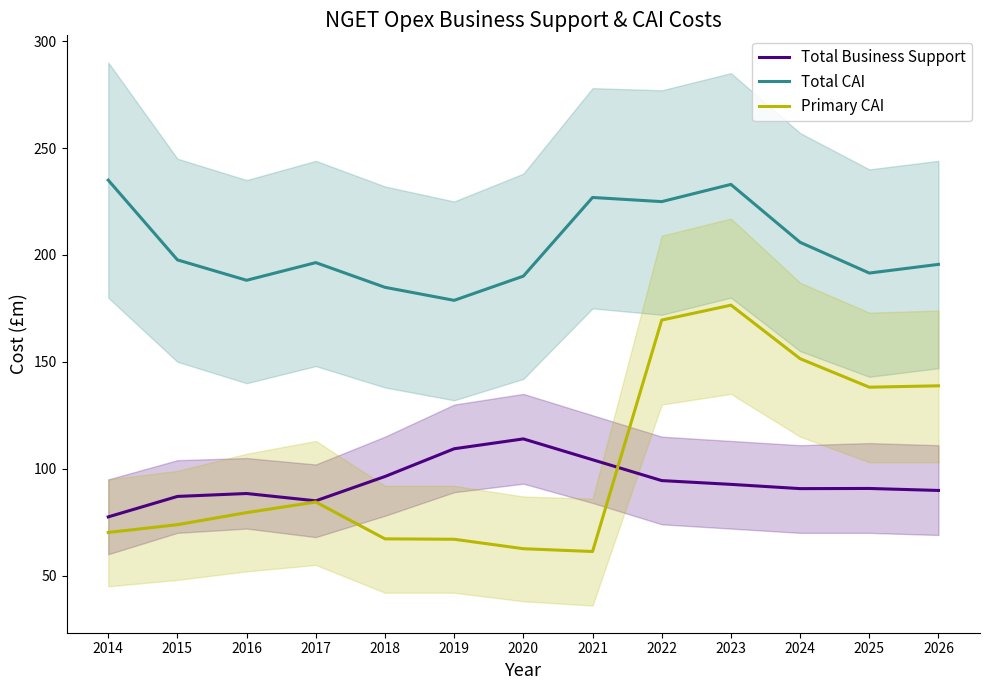

Reading left to right, list all the values displayed in this chart.

Total Business Support: 77.5	87.0	88.4	85.0	96.4	109.3	114.0	104.2	94.5	92.7	90.7	90.8	89.8
Total CAI: 235.0	197.7	188.1	196.4	184.8	178.8	190.1	226.9	224.9	233.0	205.9	191.5	195.6
Primary CAI: 70.2	73.8	79.5	84.4	67.2	67.0	62.6	61.3	169.5	176.5	151.5	138.1	138.8